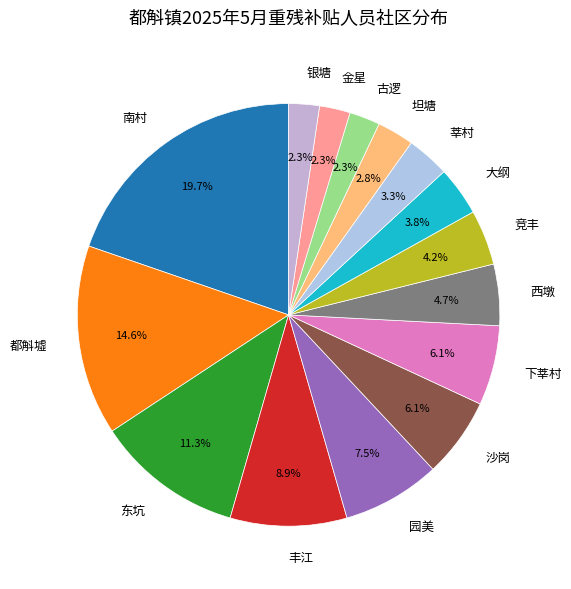

How many segments does this pie chart have?

15